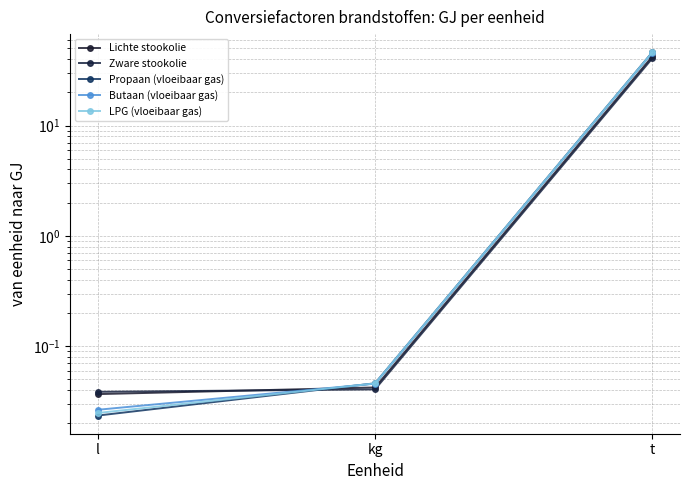

What is the sum of the Zware stookolie values at t and l?

40.6